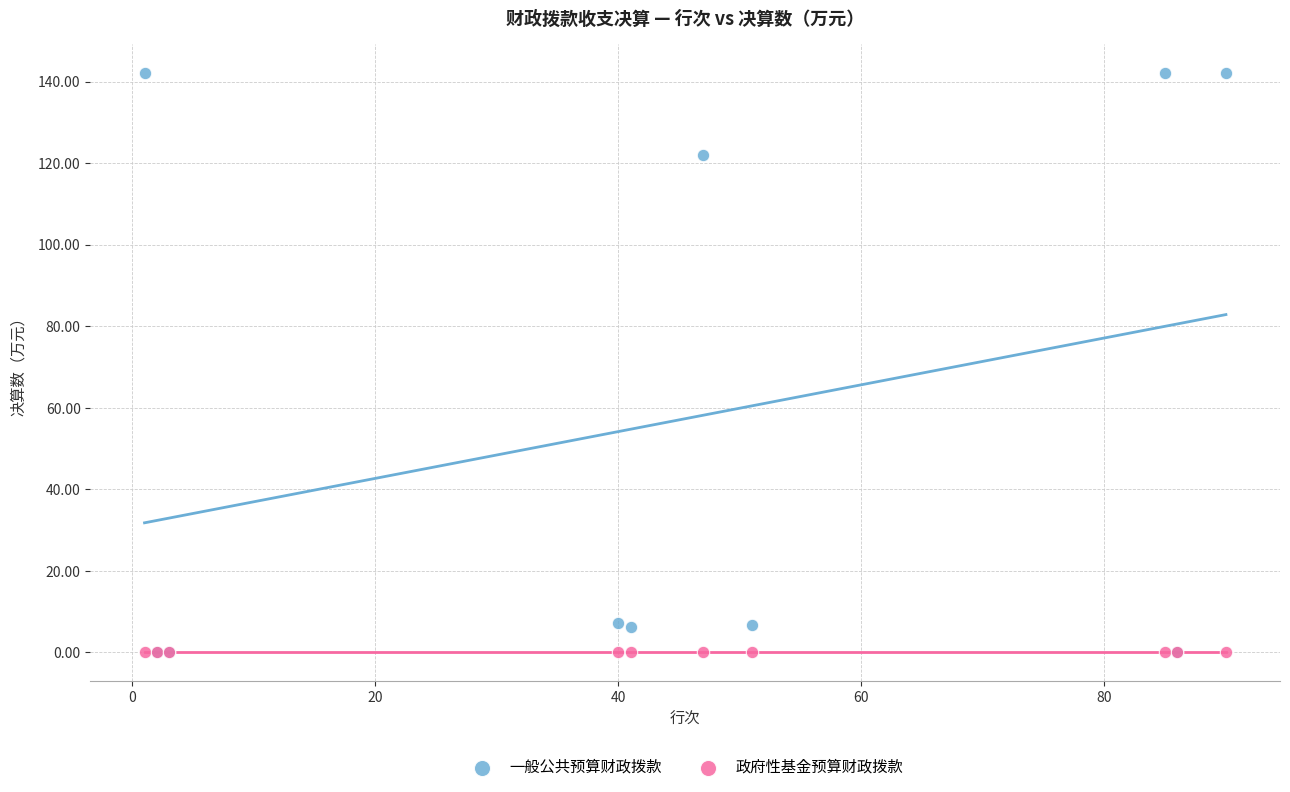

In the 一般公共预算财政拨款 series, what Y value is closest to 71?

122.1